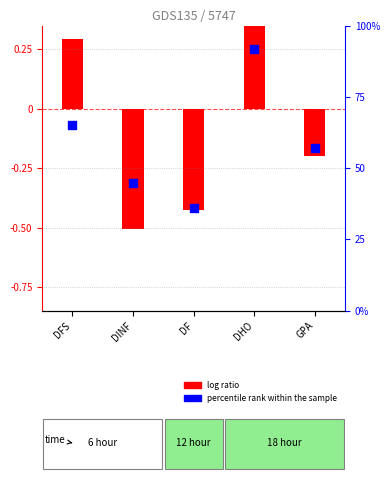

What is the ratio of the value at DINF to the value at DF?

1.2